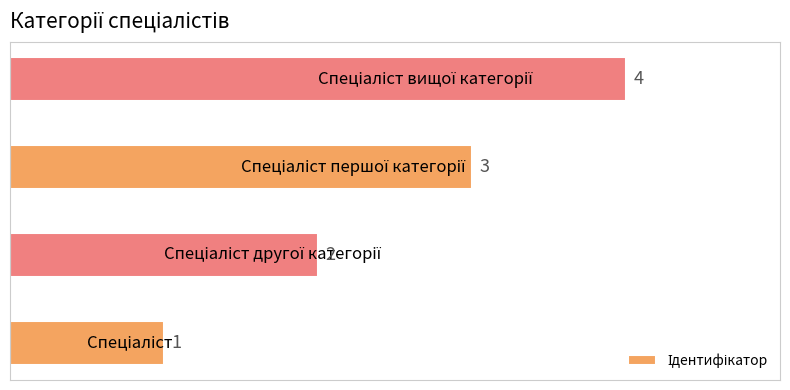

What is the smallest value displayed?

1